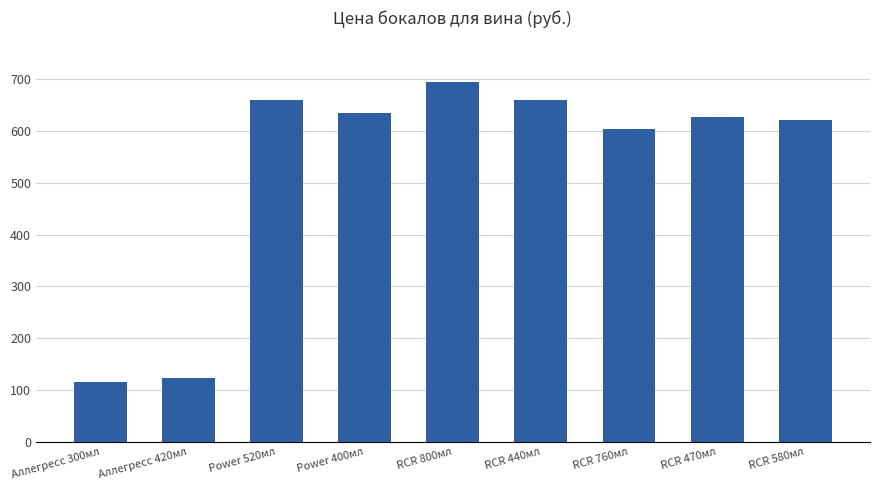

Which label corresponds to the smallest value in the chart?

Аллегресс 300мл